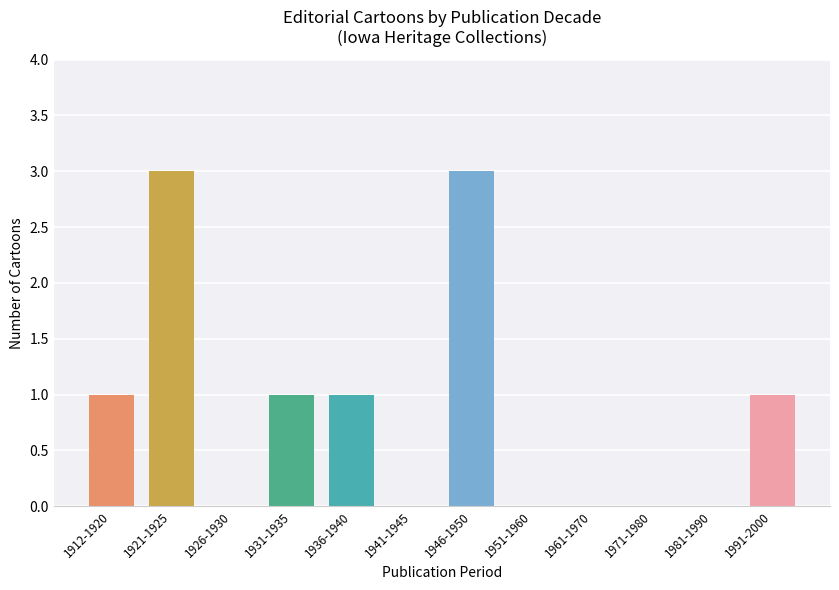

Reading left to right, list all the values displayed in this chart.

1912-1920=1	1921-1925=3	1926-1930=0	1931-1935=1	1936-1940=1	1941-1945=0	1946-1950=3	1951-1960=0	1961-1970=0	1971-1980=0	1981-1990=0	1991-2000=1